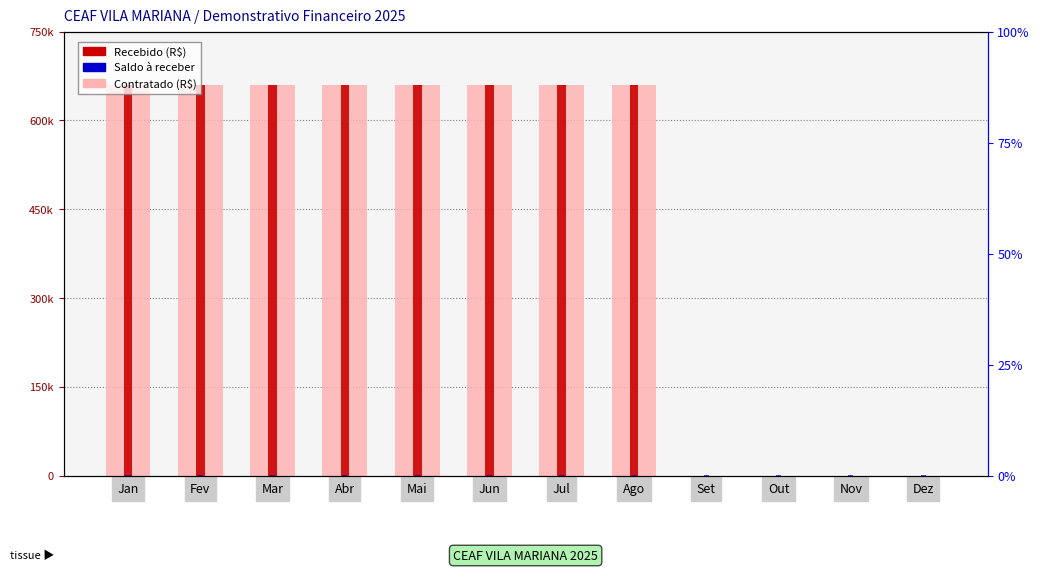

Are the bars horizontal?

No